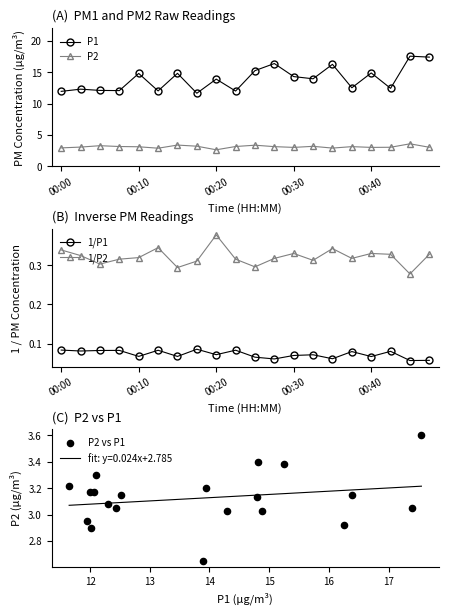

At how many categories does at least one series exceed 3?

20